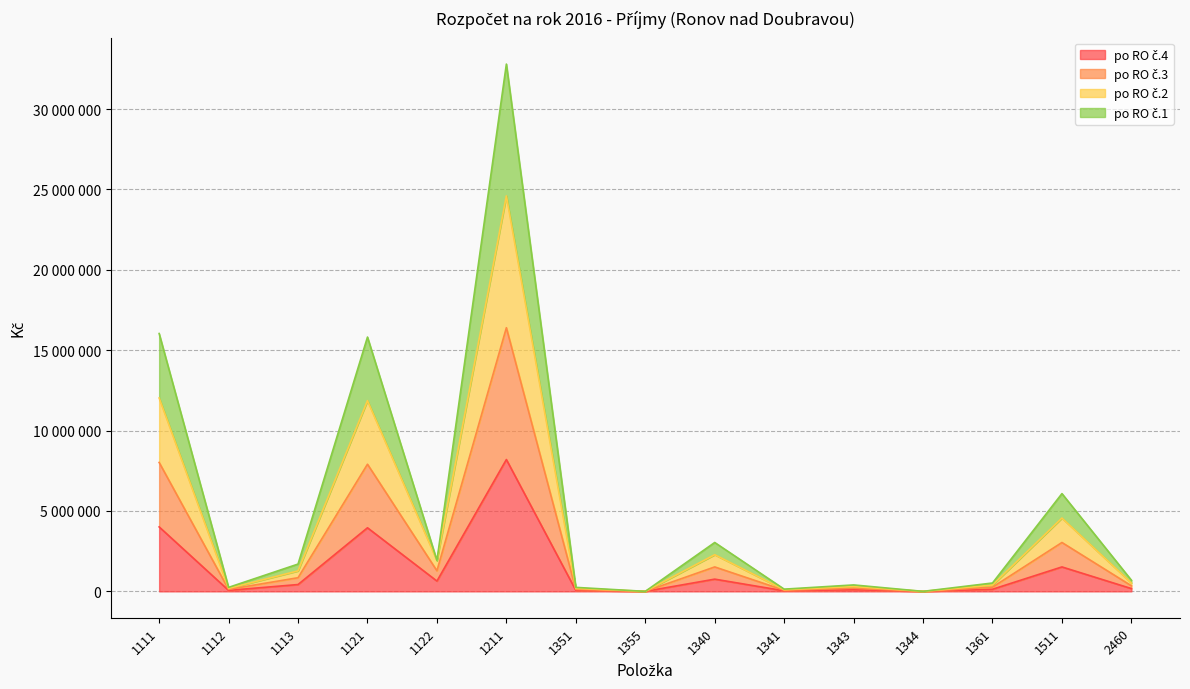

What is the label of the 4th point from the right?

1344